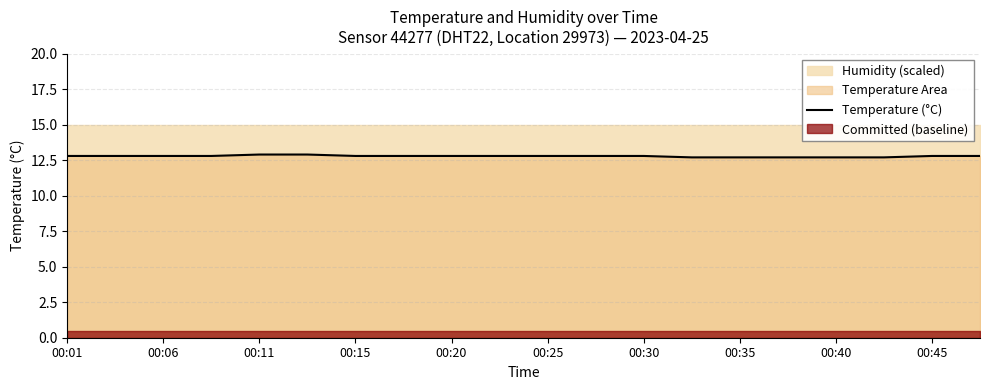

How many values are between 12 and 13?

20